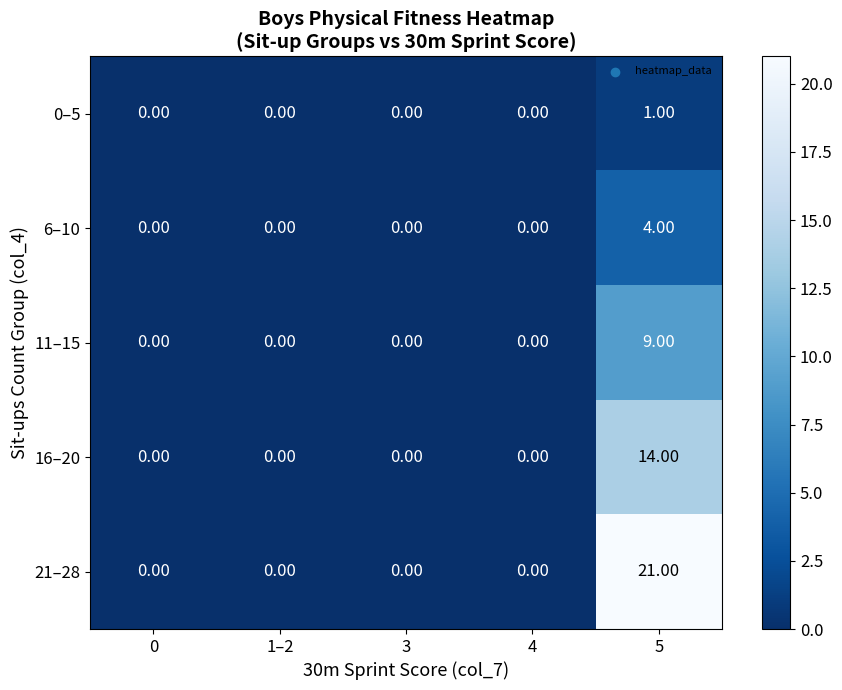

Rank the series by their maximum value, from lowest to highest.

0–5, 6–10, 11–15, 16–20, 21–28